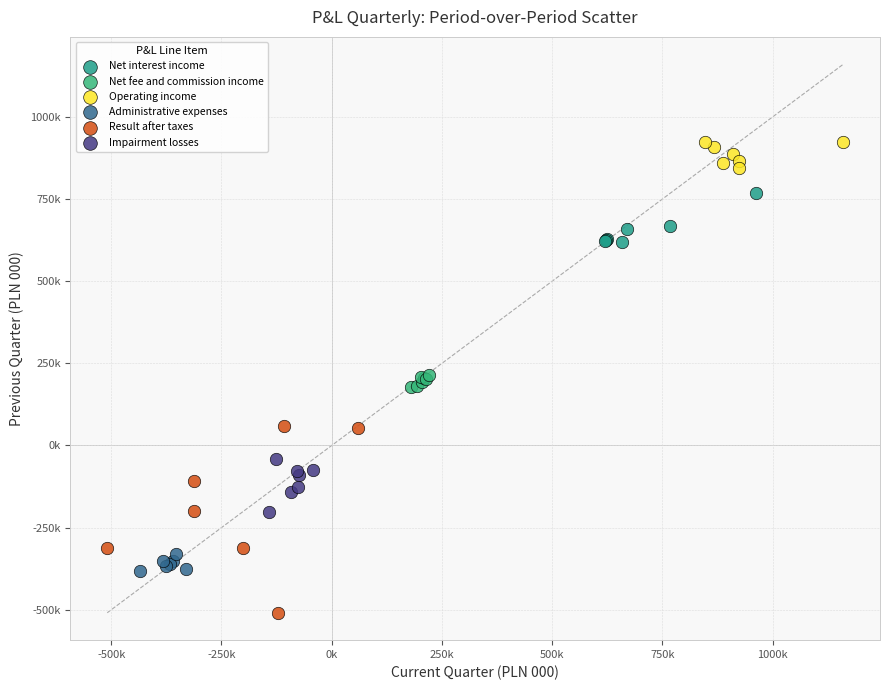

Which series reaches the minimum Y coordinate?

Result after taxes